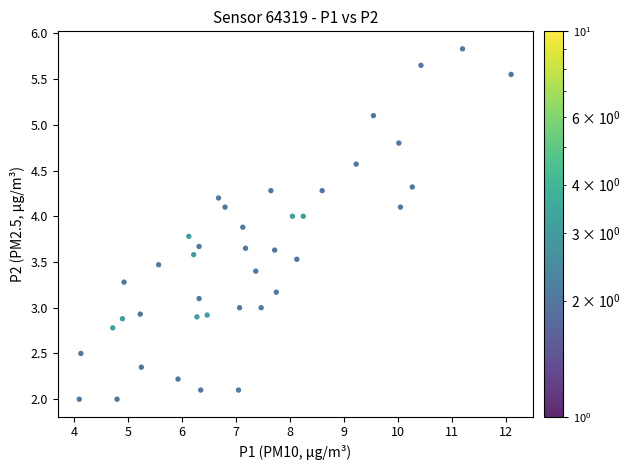

What is the range of Y values (max minus min)?

3.8